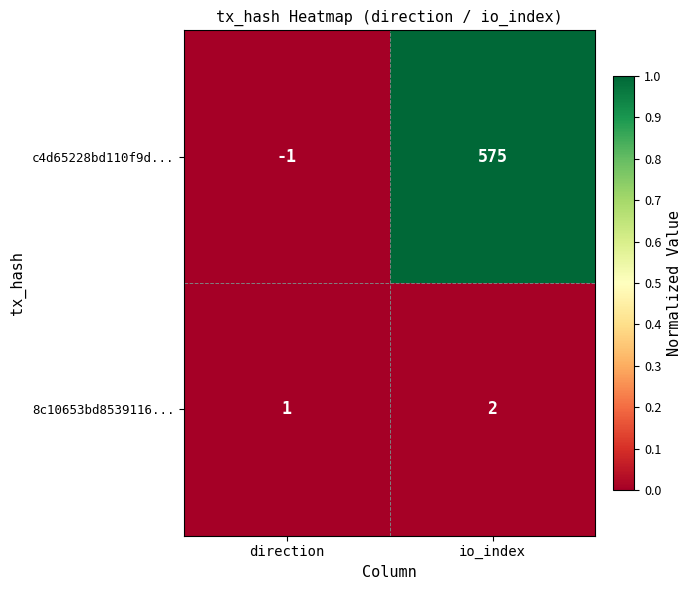

Reading left to right, list all the values displayed in this chart.

c4d65228bd110f9d...: -1	575
8c10653bd8539116...: 1	2